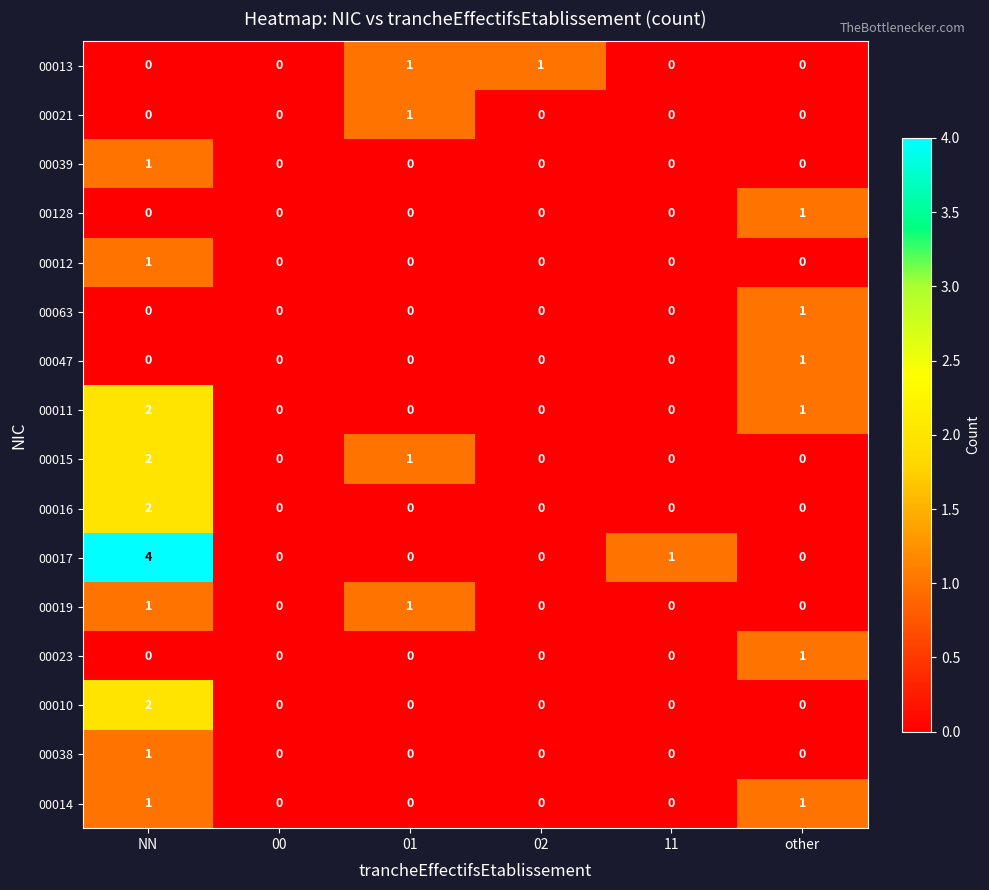

Which series has the widest spread of values?

00017